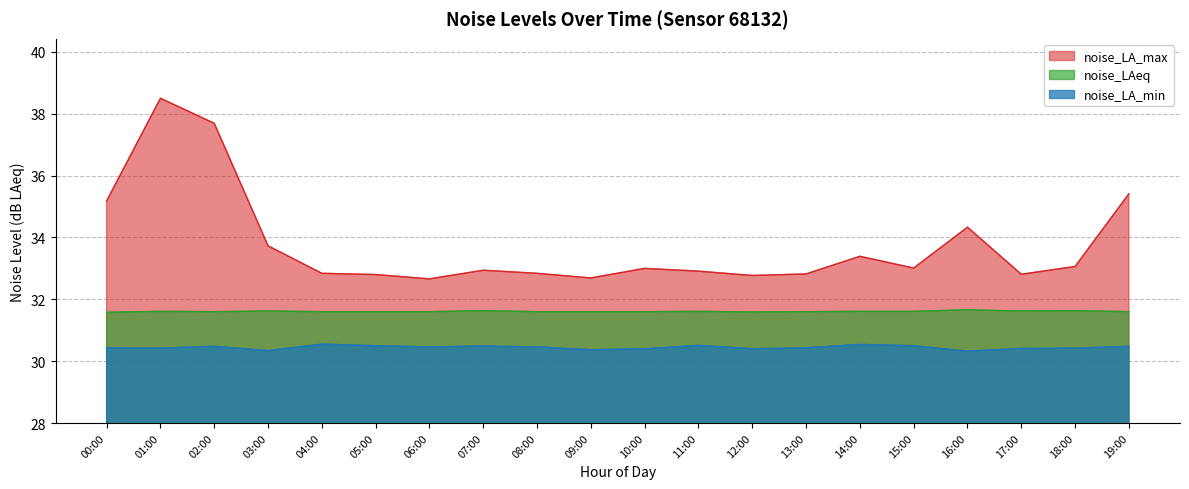

True or false: noise_LA_max has more than 1 interior local peaks.

True